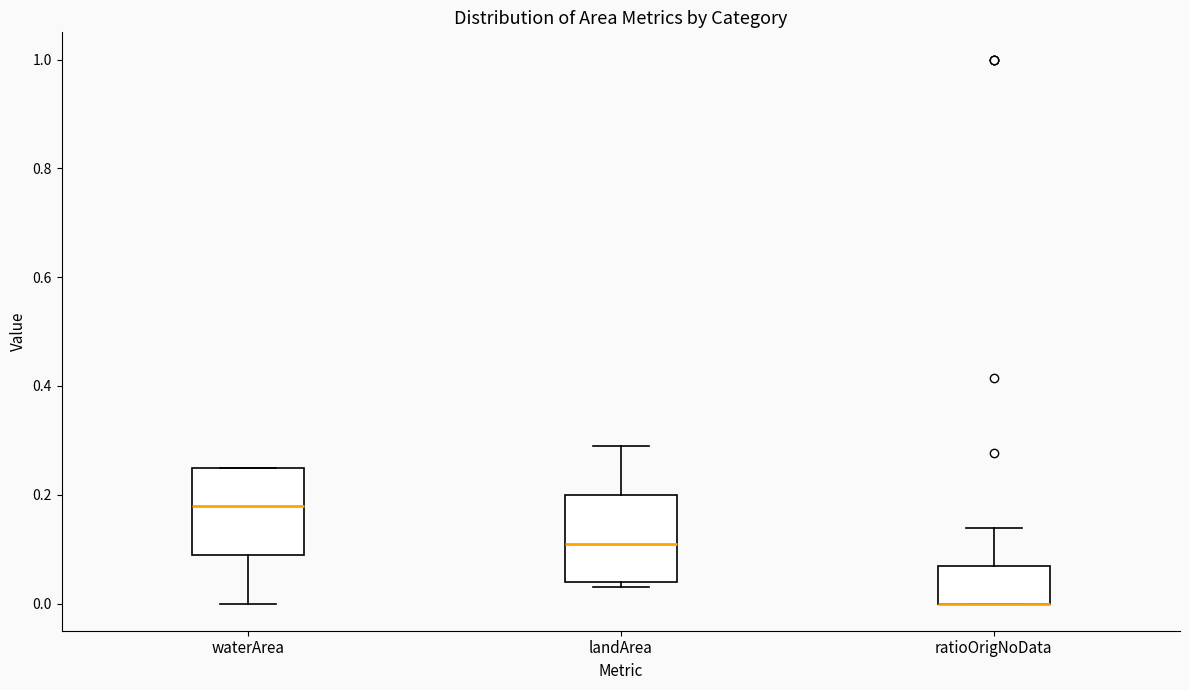

Where is the upper edge of the box for landArea on the y-axis? The values are not printed on the chart, so give them approximately, as read against the axis.

0.20